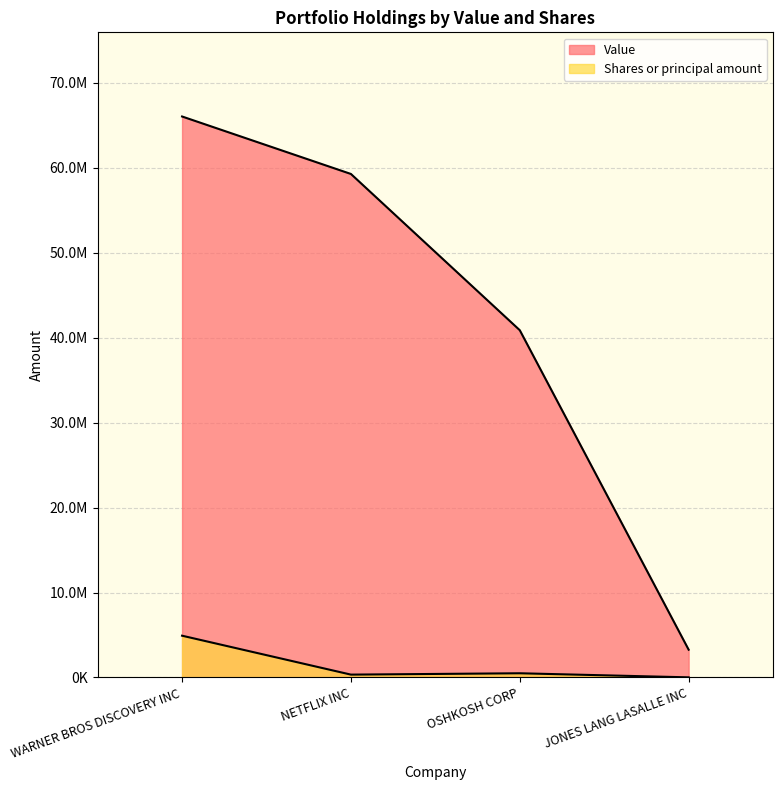

Between OSHKOSH CORP and JONES LANG LASALLE INC, which is larger?

OSHKOSH CORP